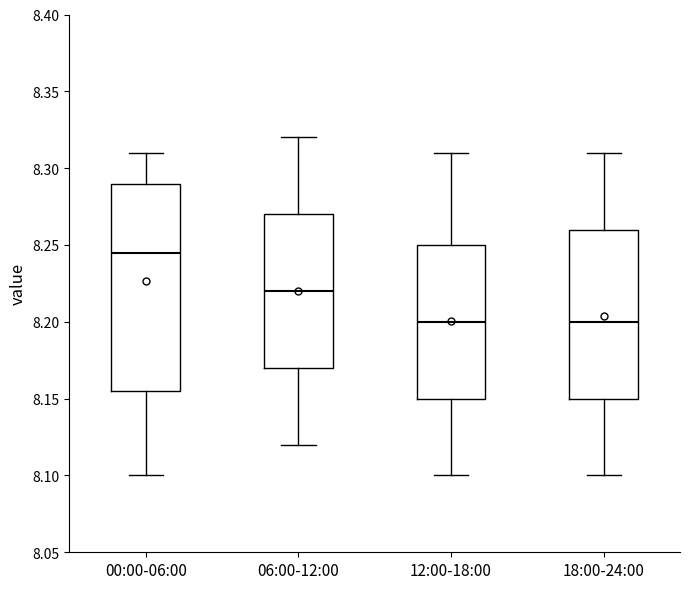

Reading left to right, read every box against the y-axis: the position of its median line, the range the box covers, and the ends of its whiskers. The values are not printed on the chart, so give them approximately, as read against the axis.

00:00-06:00: median 8.245, box 8.155 to 8.290, whiskers 8.100 to 8.310
06:00-12:00: median 8.220, box 8.170 to 8.270, whiskers 8.120 to 8.320
12:00-18:00: median 8.200, box 8.150 to 8.250, whiskers 8.100 to 8.310
18:00-24:00: median 8.200, box 8.150 to 8.260, whiskers 8.100 to 8.310